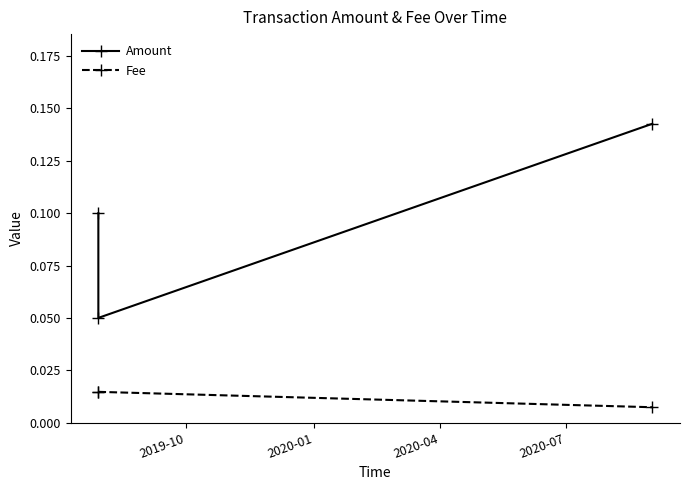

What is the greatest value displayed?

0.1